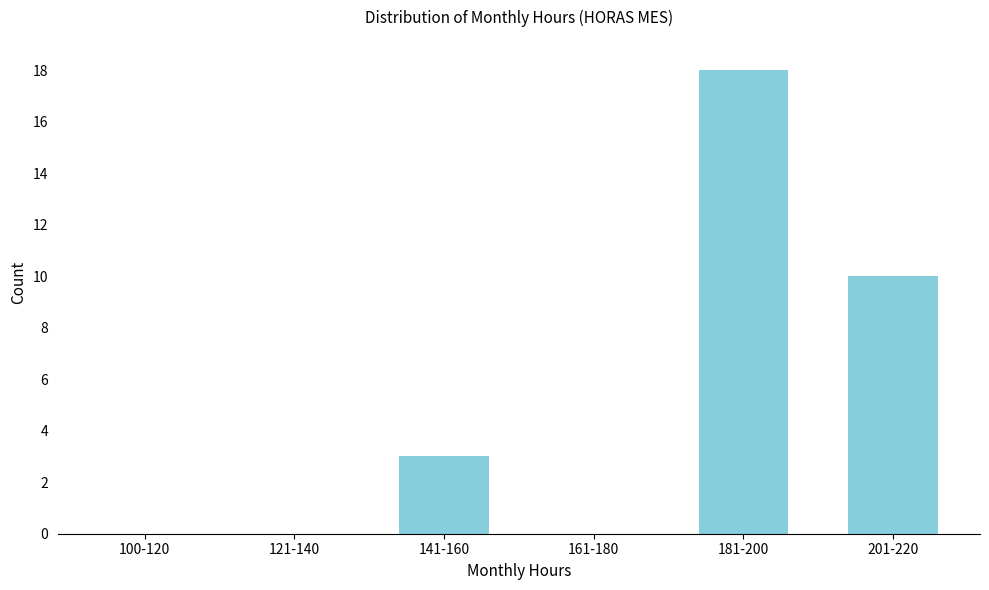

Reading left to right, list all the values displayed in this chart.

100-120=0	121-140=0	141-160=3	161-180=0	181-200=18	201-220=10